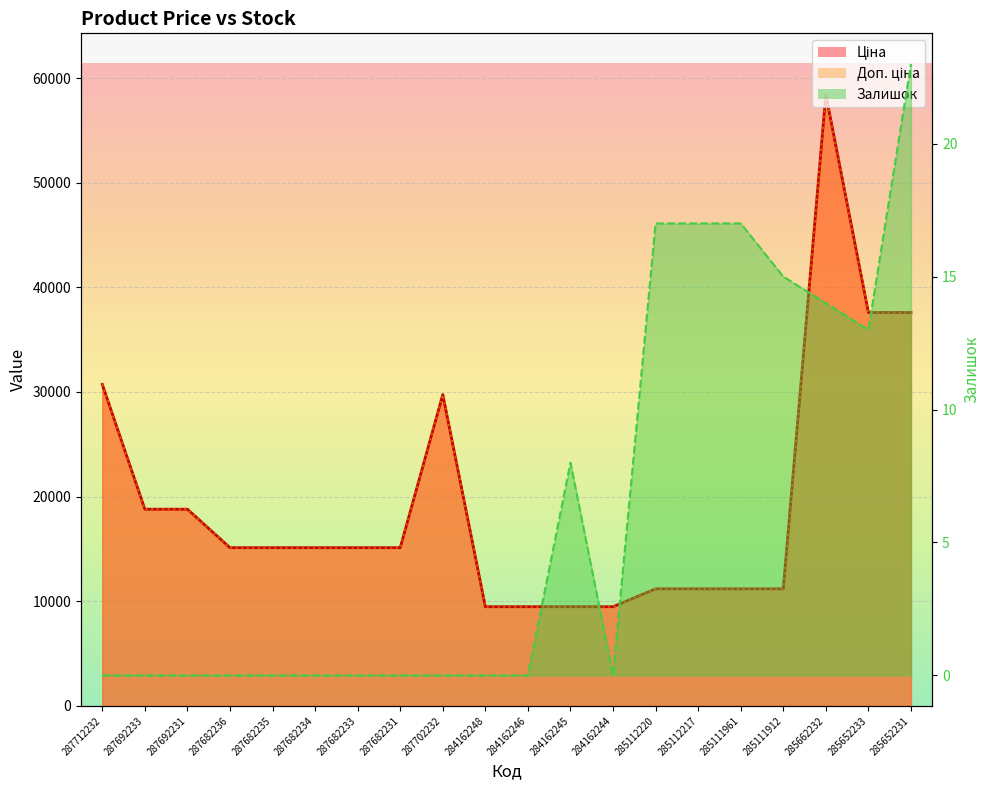

Reading left to right, list all the values displayed in this chart.

0	0	0	0	0	0	0	0	0	0	0	8	0	17	17	17	15	14	13	23